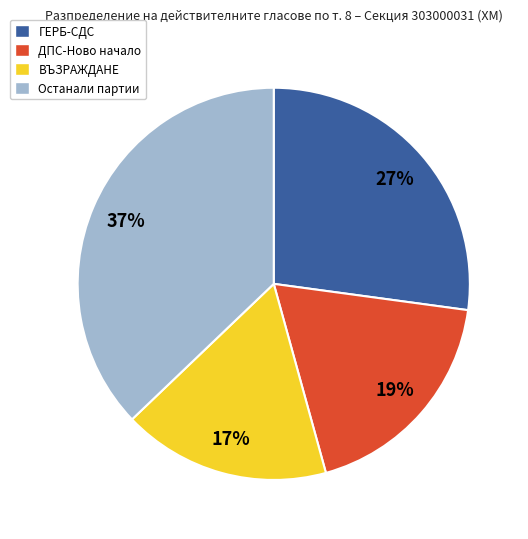

How many slices are in this pie chart?

4